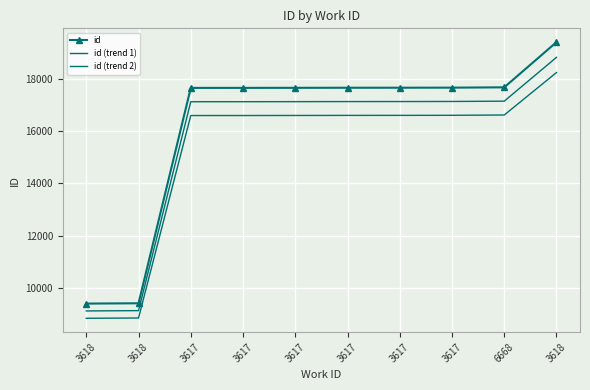

What is the label of the 8th point from the left?

3617